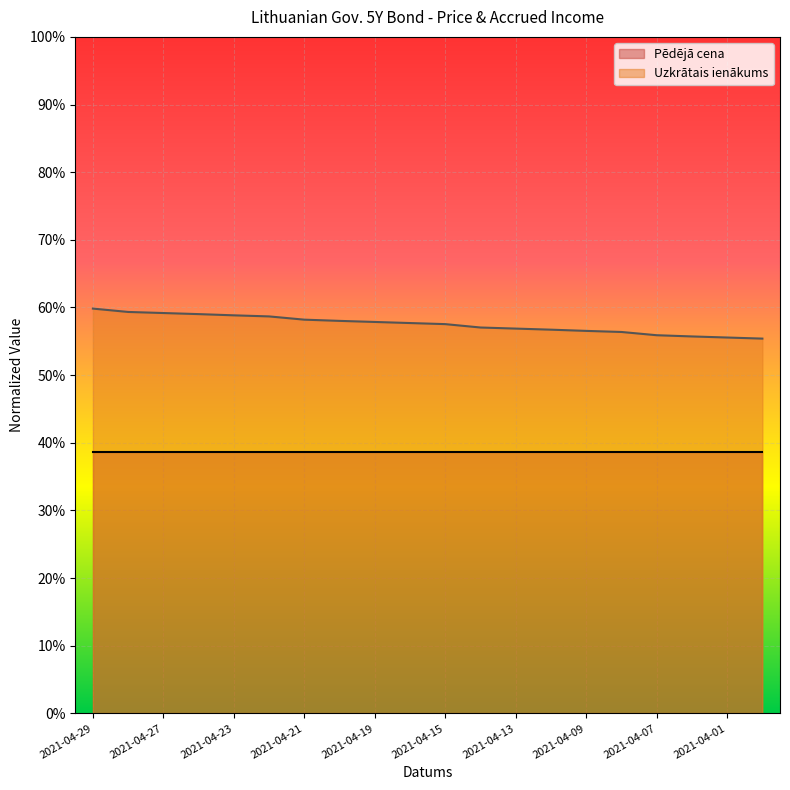

Which has a higher value, 2021-04-01 or 2021-04-29?

2021-04-29